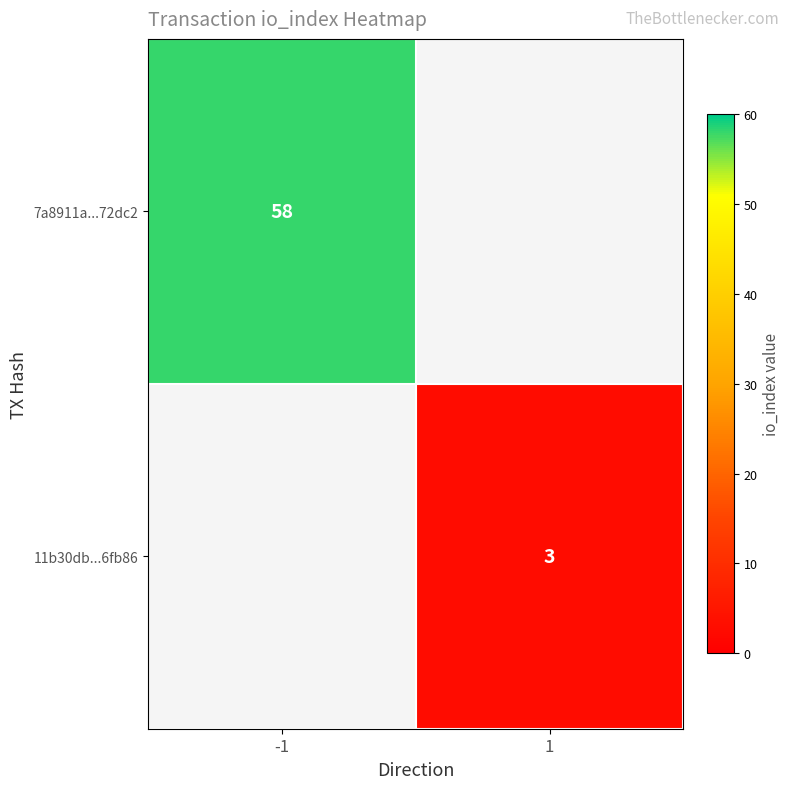

At how many categories does at least one series exceed 20?

1